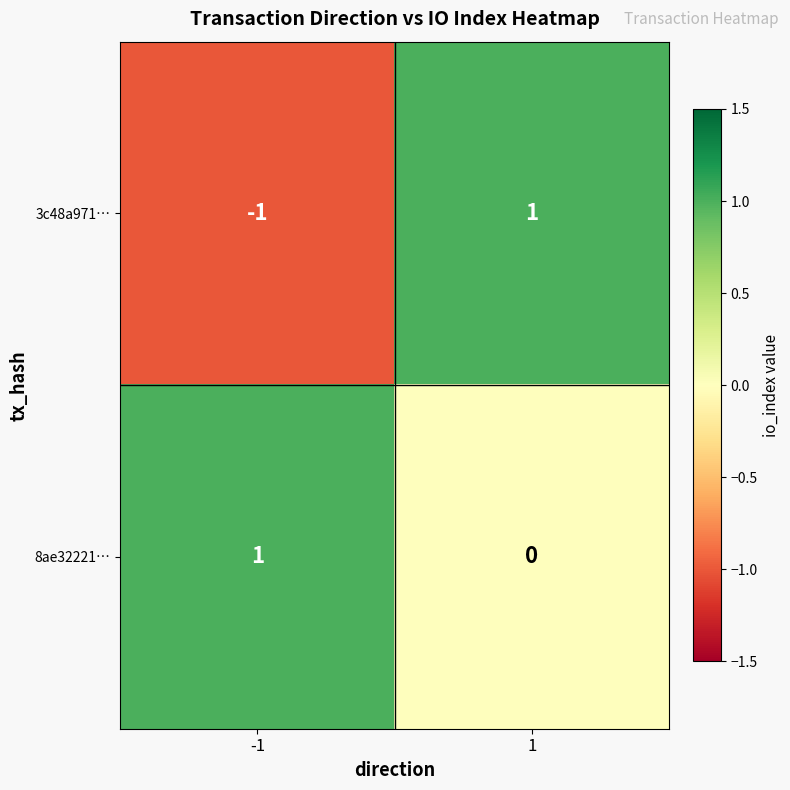

Reading left to right, list all the values displayed in this chart.

3c48a971…: -1=-1	1=1
8ae32221…: -1=1	1=0